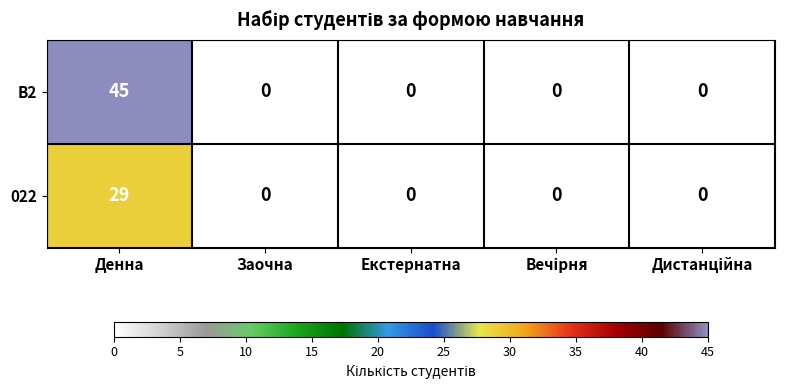

Reading left to right, transcribe all the data shown in this chart.

B2: 45	0	0	0	0
022: 29	0	0	0	0